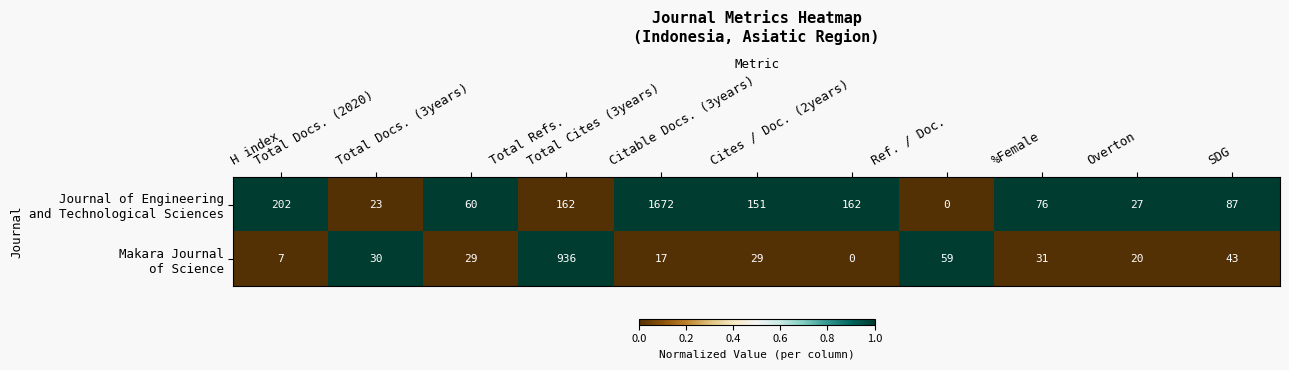

What is the greatest value displayed?

1672